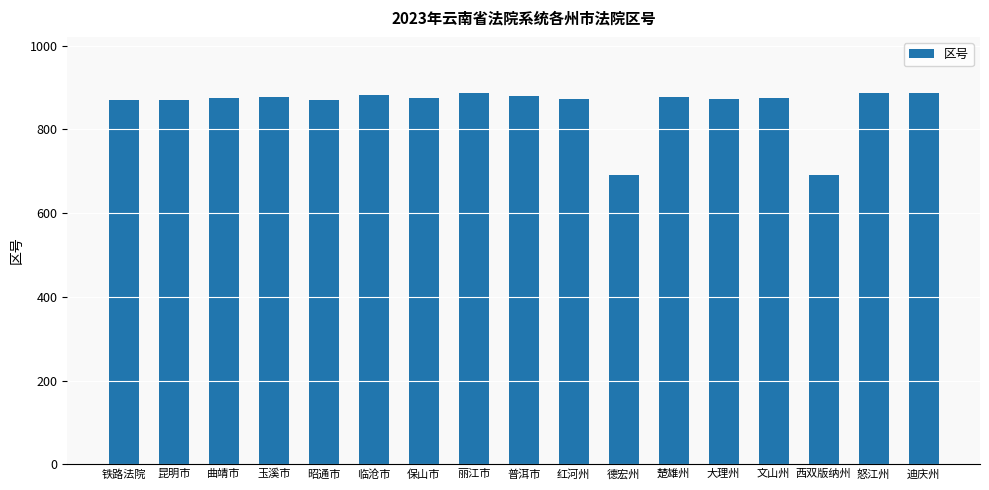

What is the value of the 10th bar from the left?

873